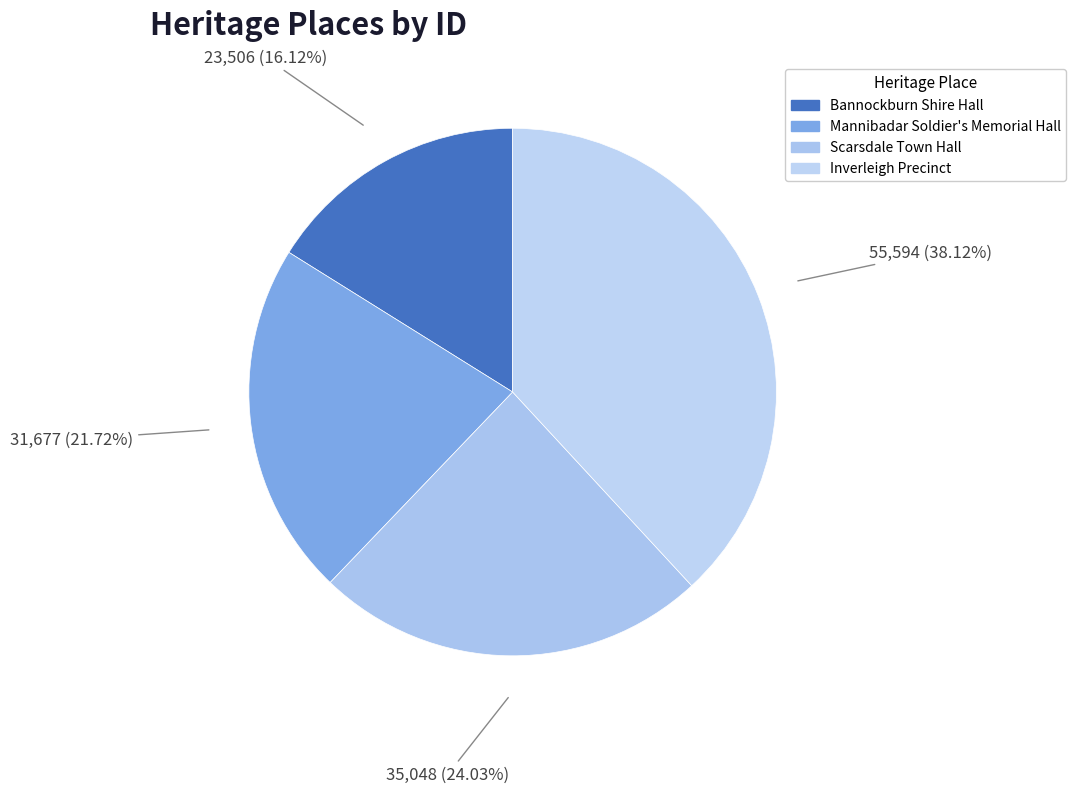

What percentage is the Mannibadar Soldier's Memorial Hall slice, to the nearest percent?

22%